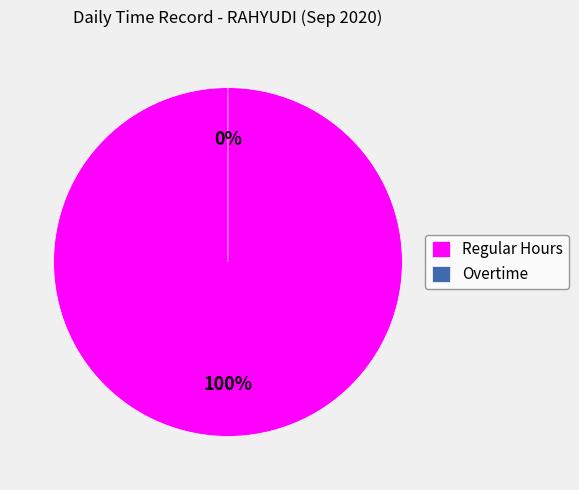

Count the number of slices in the pie.

19